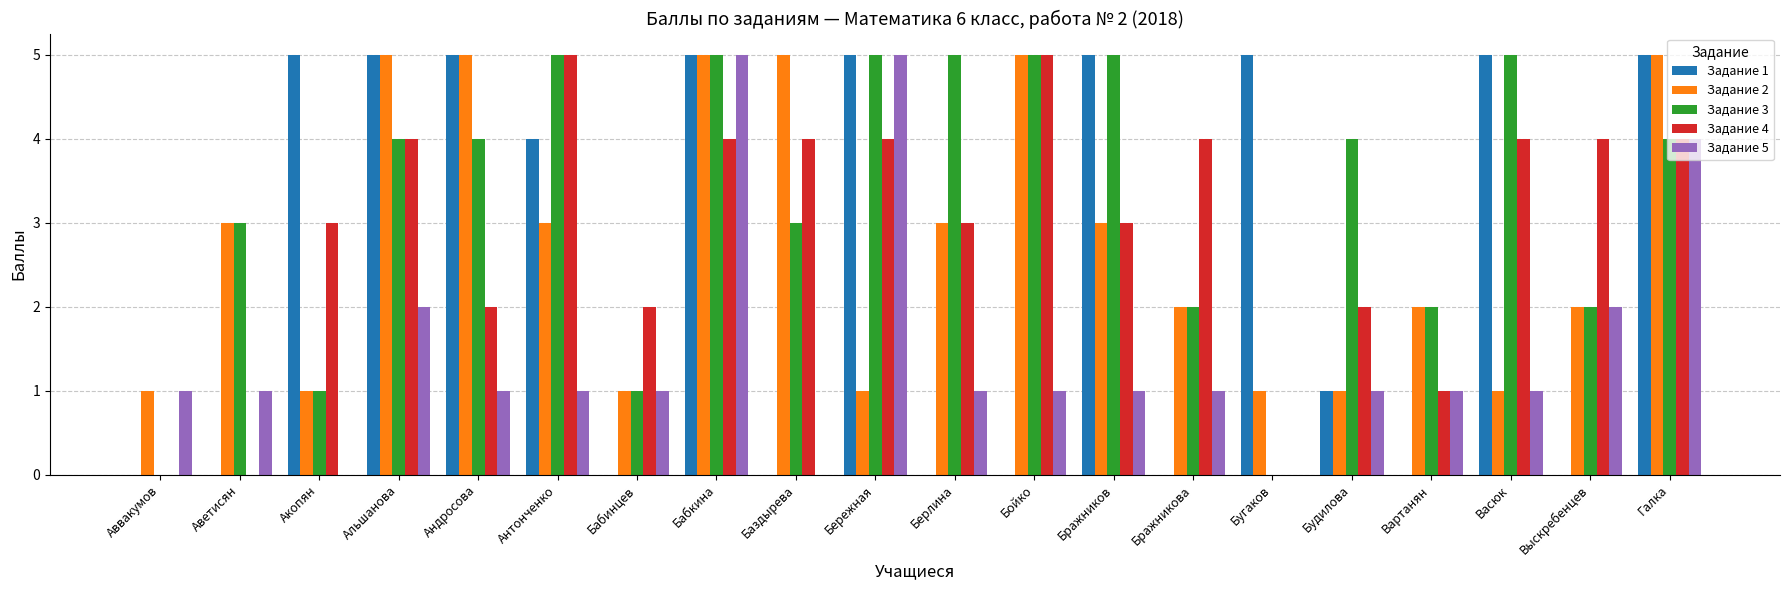

Are the bars grouped side by side (vs. stacked)?

Yes